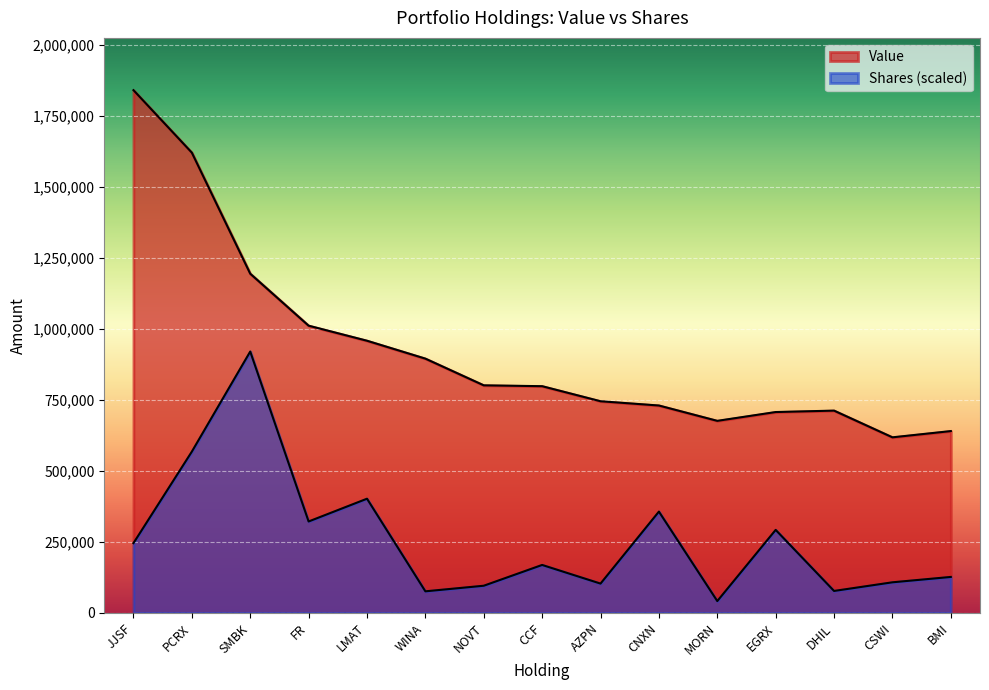

Which category has the lowest value in the Value series?

CSWI